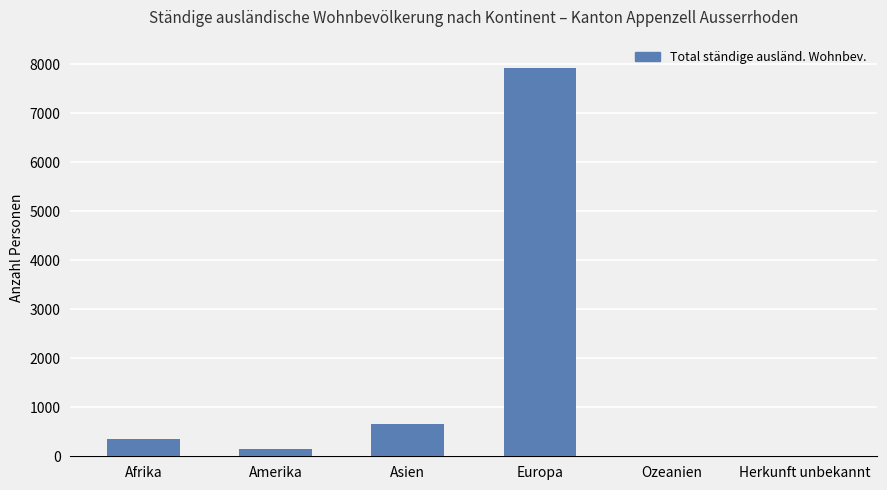

Is it true that the value at Europa is 7915?

True